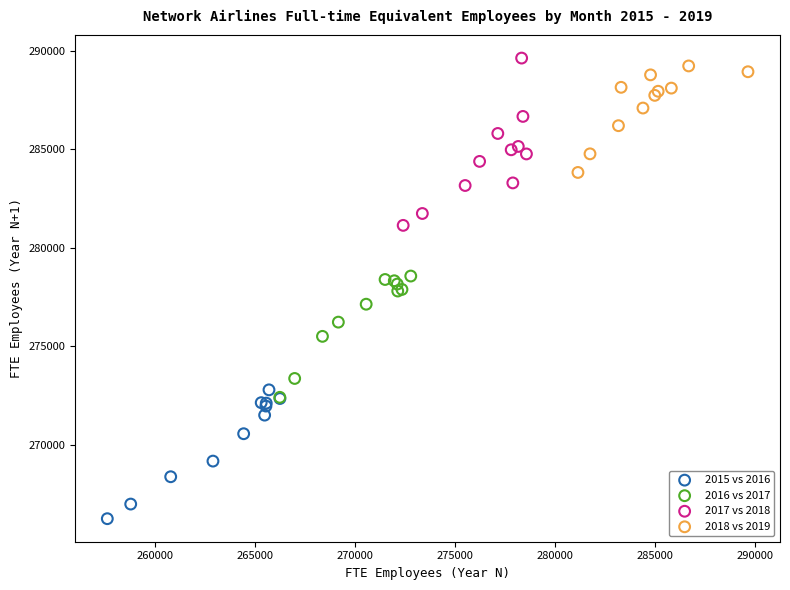

Which series reaches the minimum Y coordinate?

2015 vs 2016